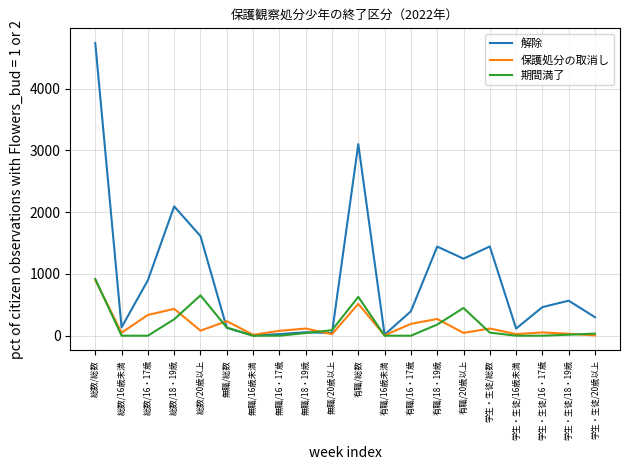

What are all the series names shown in the legend?

解除, 保護処分の取消し, 期間満了